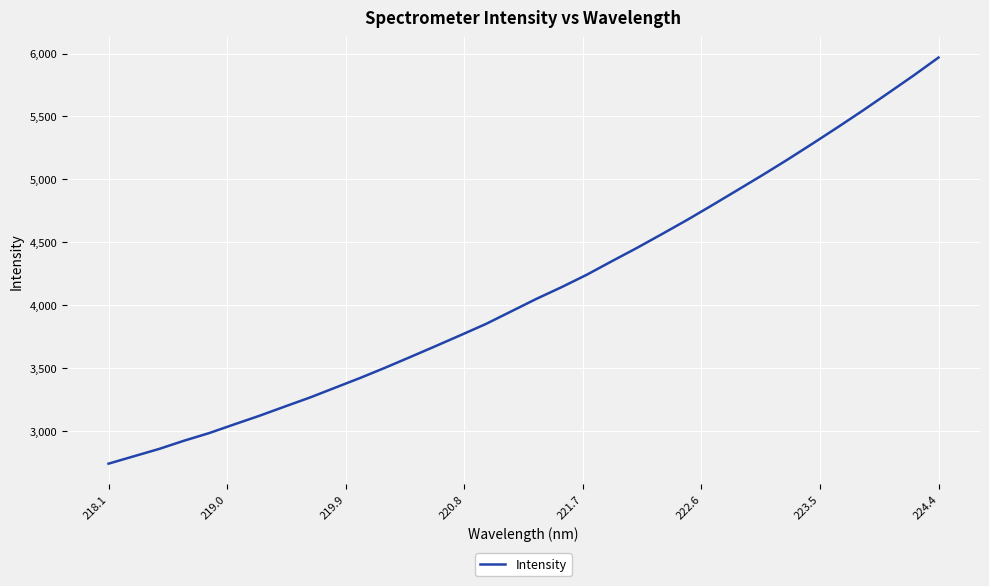

What is the greatest value displayed?

5967.8